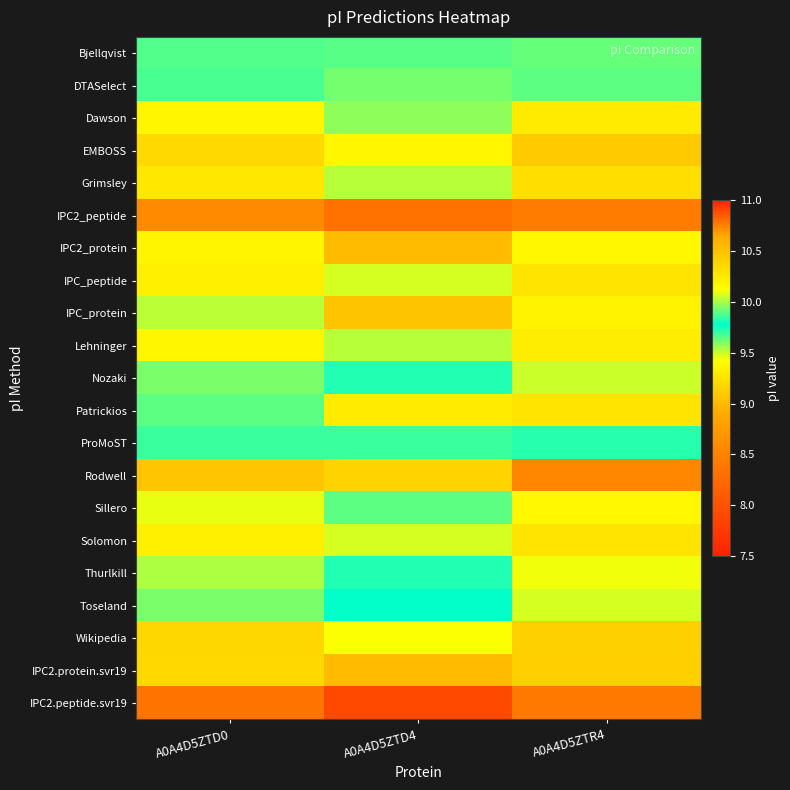

What is the greatest value displayed?

10.7